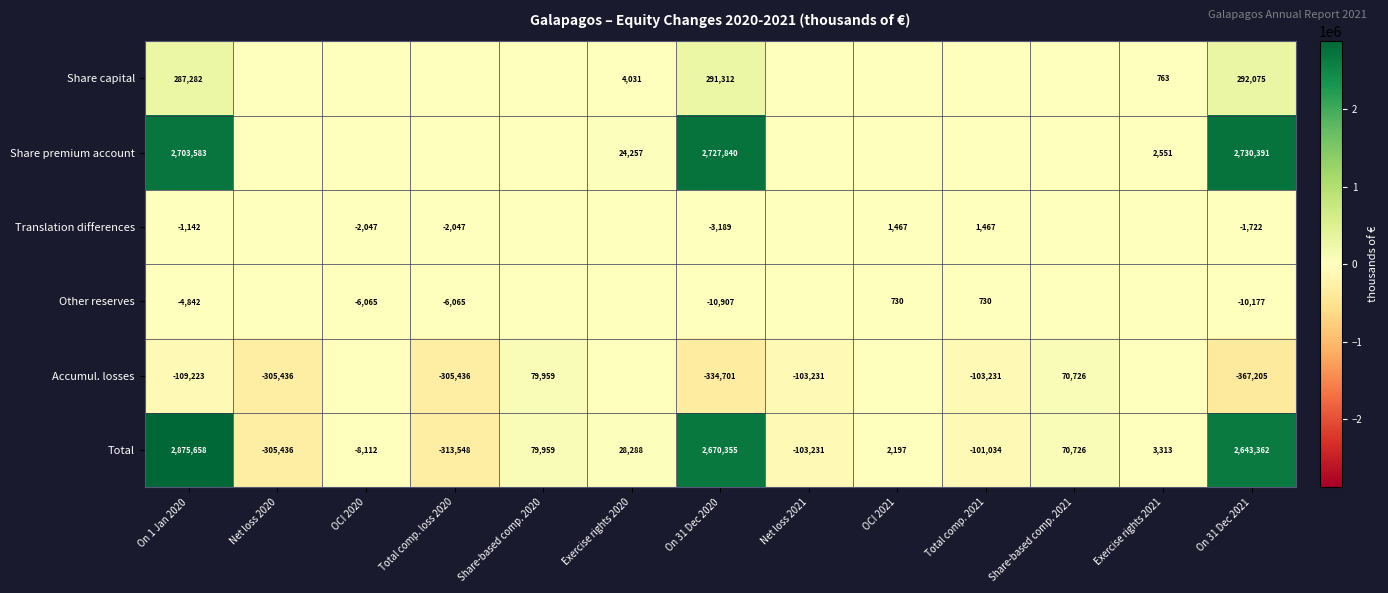

Is the value of Share premium account at Exercise rights 2021 greater than the value of Other reserves at Total comp. loss 2020?

Yes